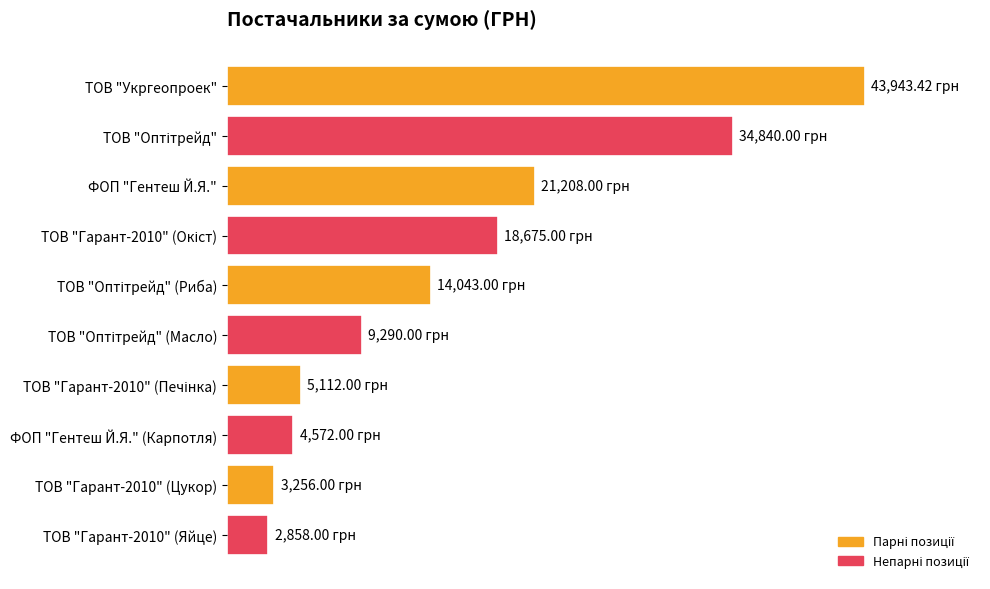

Are the bars horizontal?

Yes